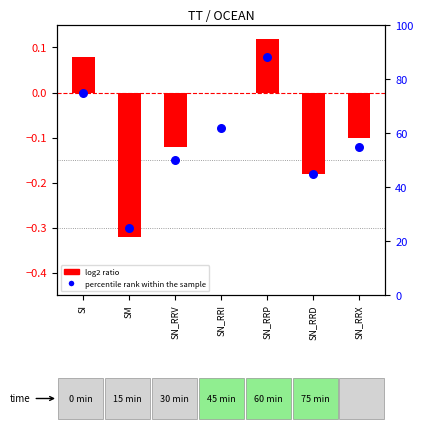

Which series has the widest spread of Y values?

percentile rank within the sample